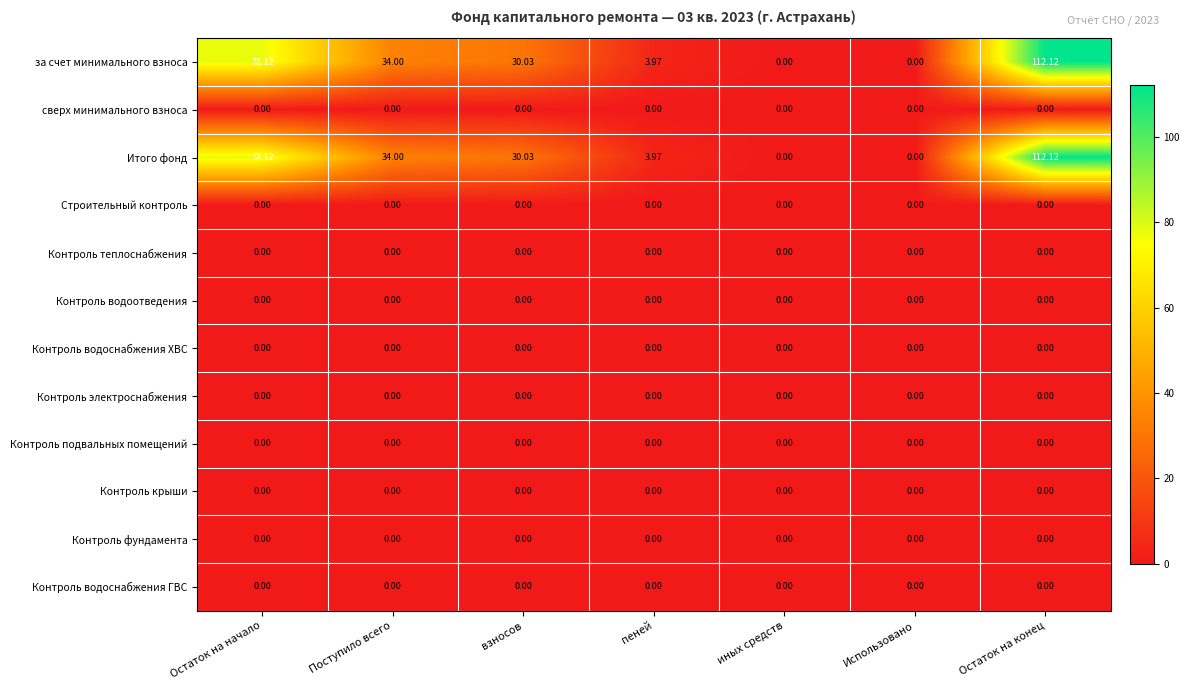

At which category is the sum across all series the highest?

Остаток на конец